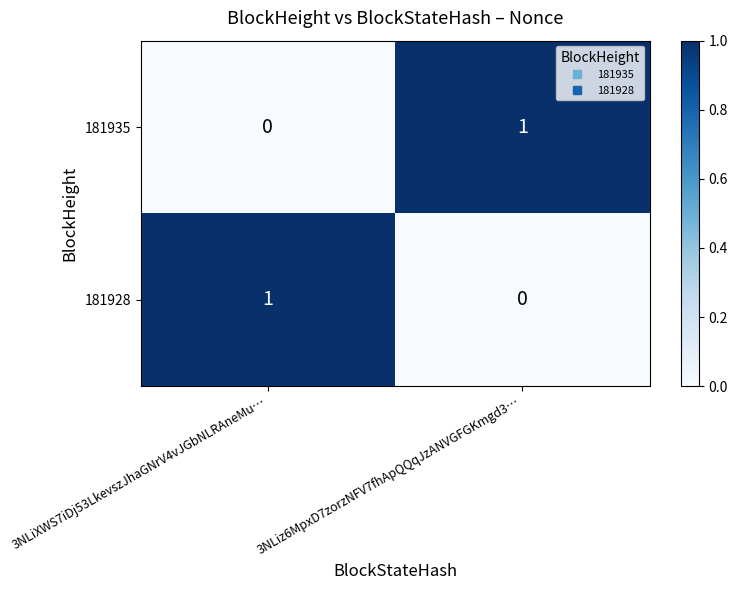

At which label does 181928 reach its peak?

3NLiXWS7iDj53LkevszJhaGNrV4vJGbNLRAneMu…